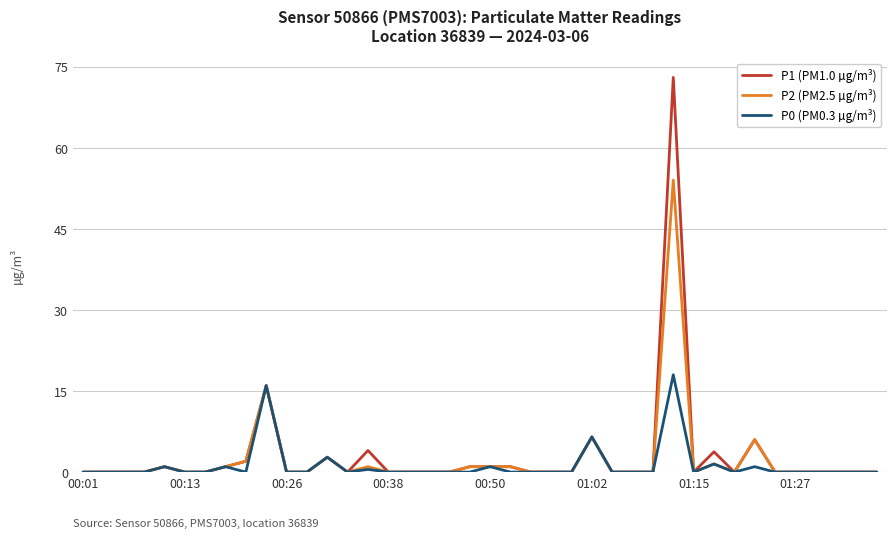

List the series in order of their peak value, lowest first.

P0 (PM0.3 µg/m³), P2 (PM2.5 µg/m³), P1 (PM1.0 µg/m³)